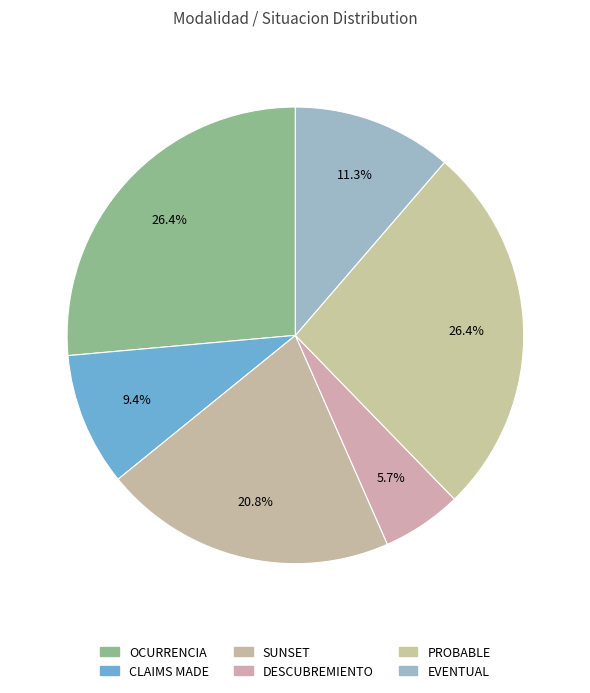

How many segments does this pie chart have?

6